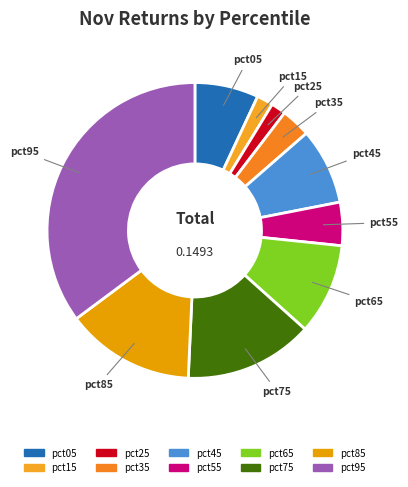

To the nearest percent, what percentage of the pie is pct05?

7%